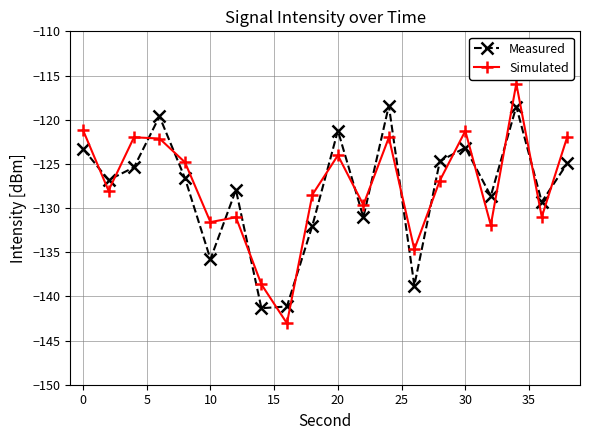

What is the value of the Measured point at the 19th from the left?

-129.3